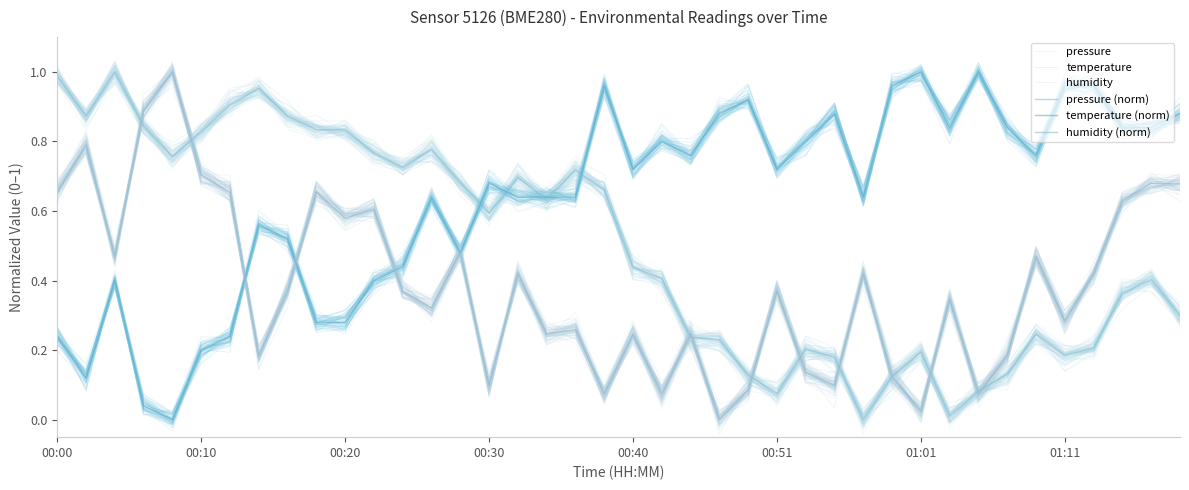

True or false: pressure has a value of 0.0 at 33.

False